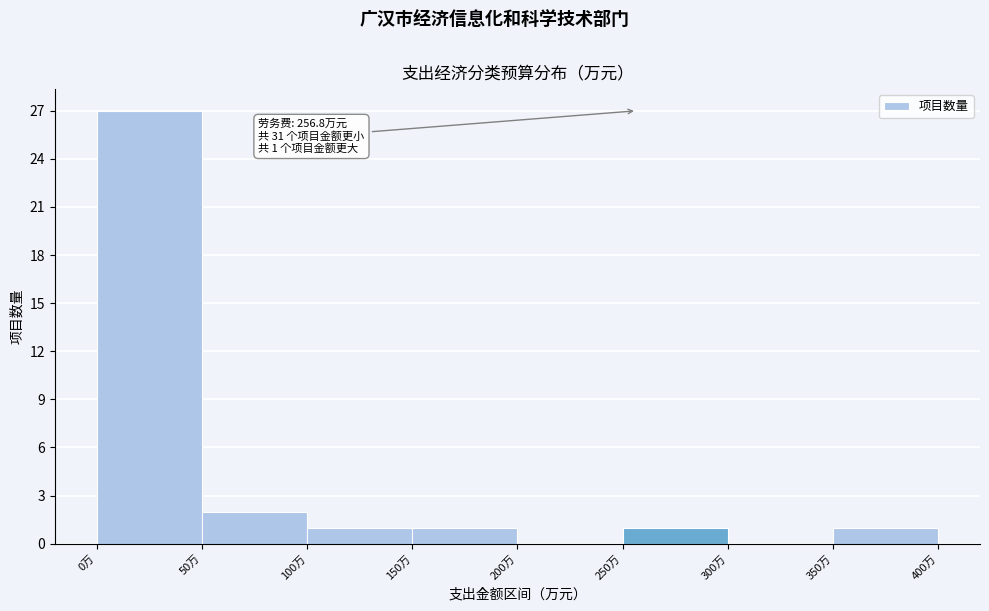

Which range on the x-axis has the tallest bar?

0 to 50